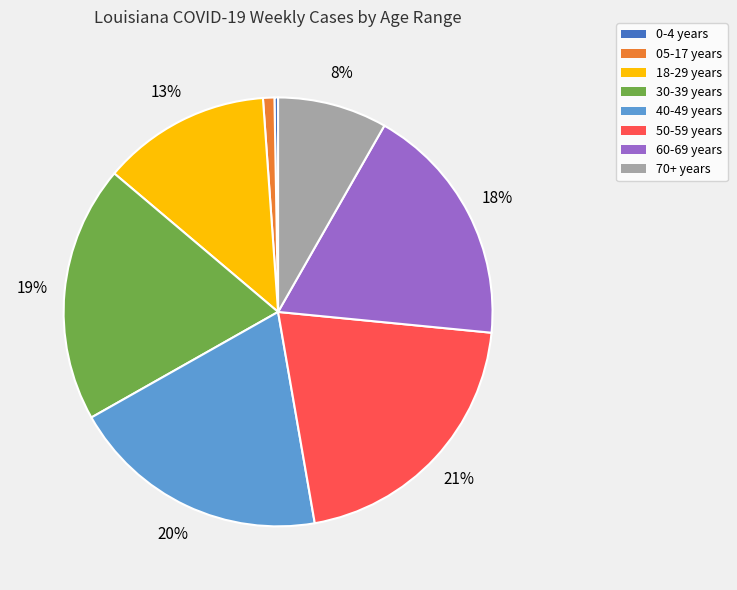

Is there any slice that represents more than half of the pie?

No